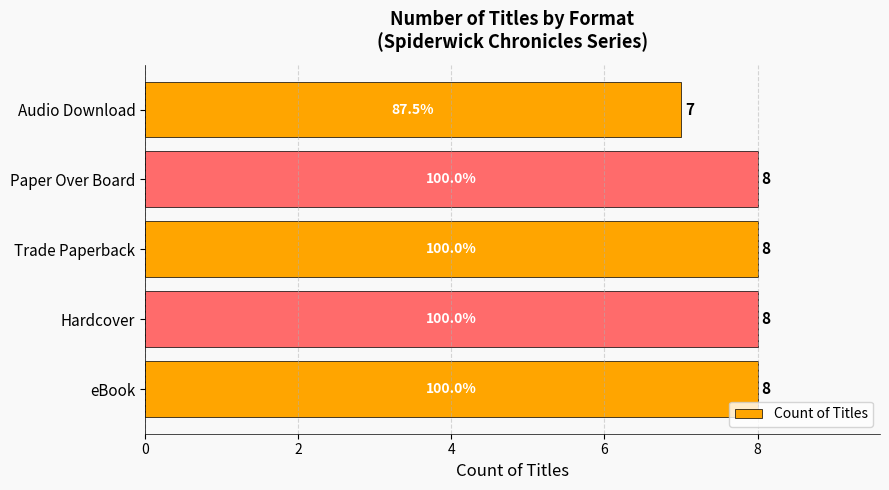

Count the values in the range 8 to 9.

4